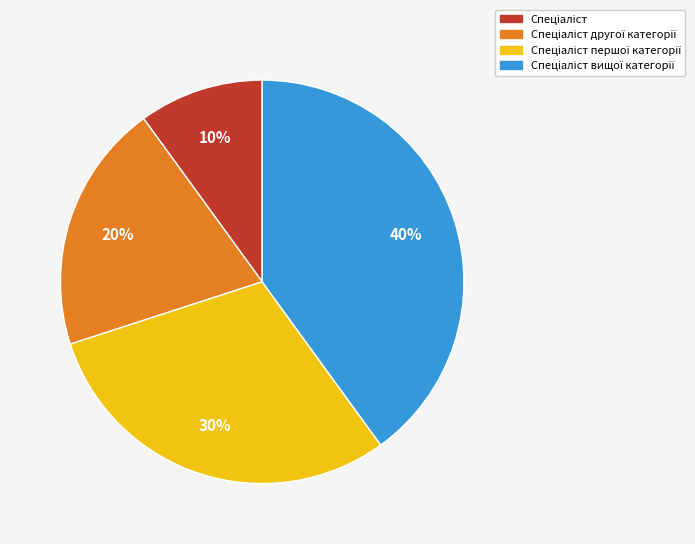

Is there any slice that represents more than half of the pie?

No